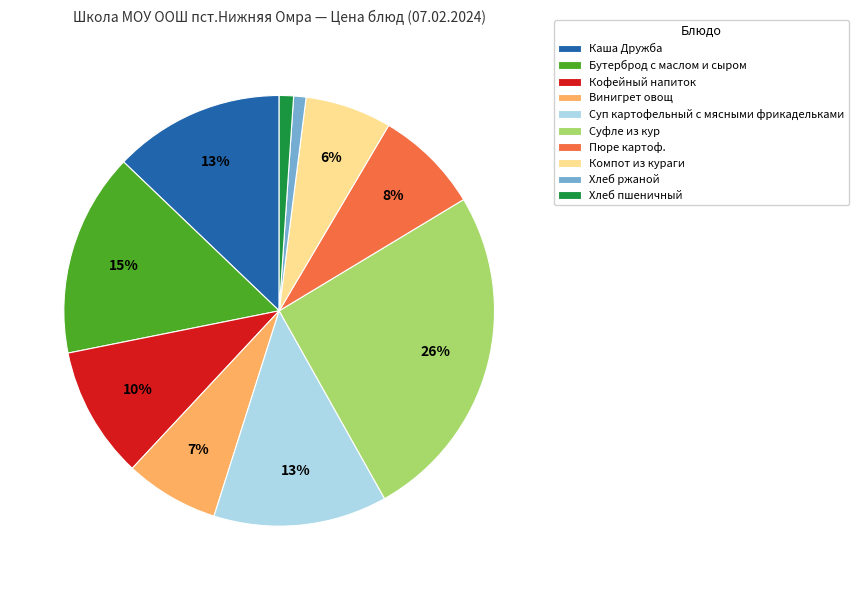

Count the number of slices in the pie.

10